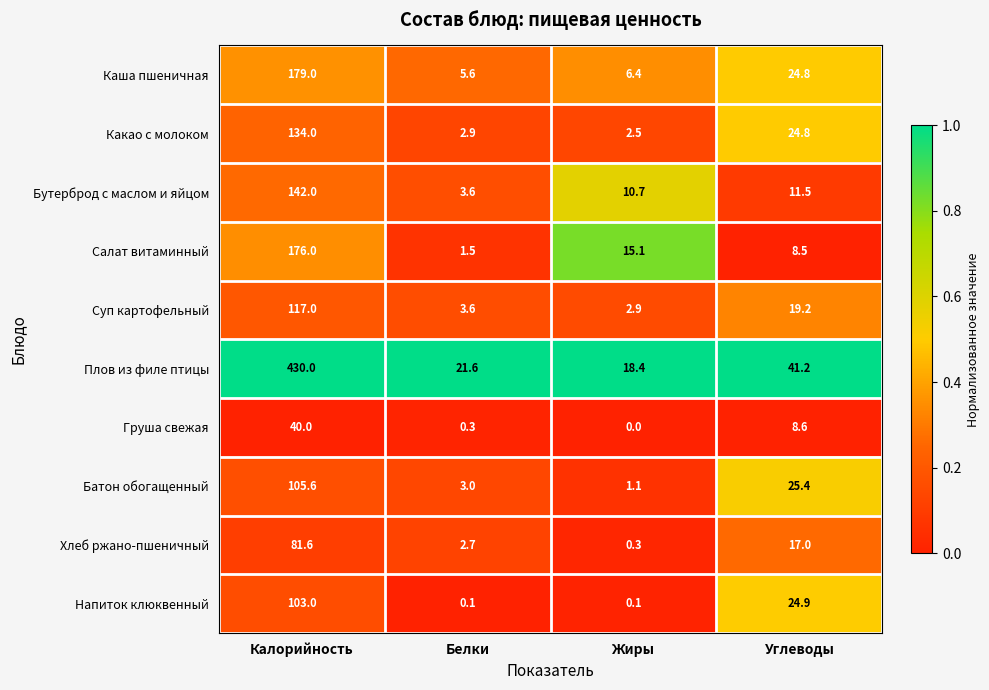

What is the difference between the maximum and minimum values in the Плов из филе птицы series?

411.6